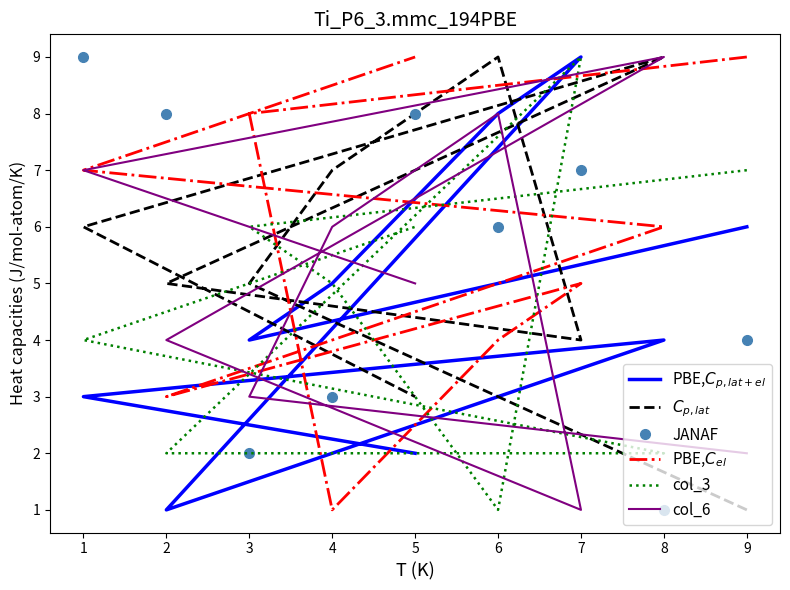

At which category does col_3 reach its first local peak?

7